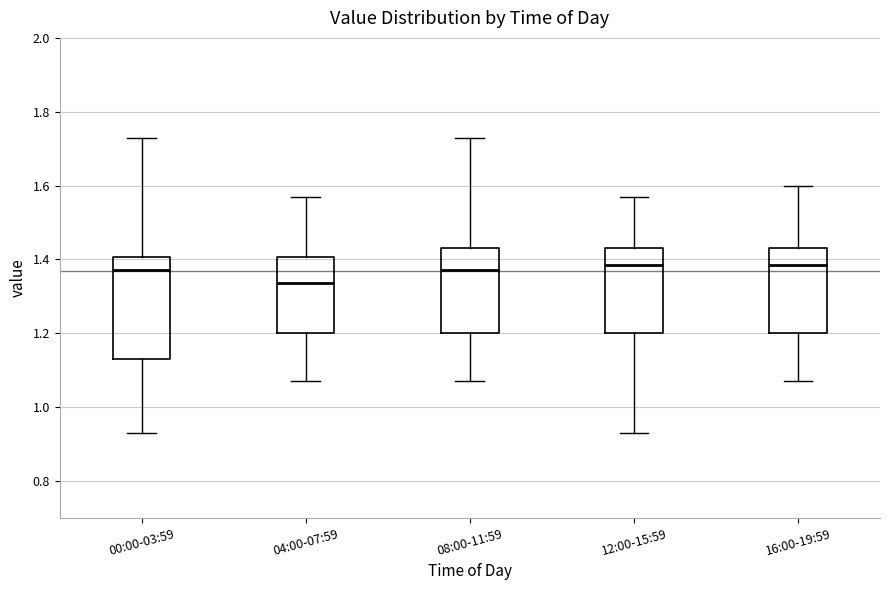

Reading left to right, transcribe this box plot: for each box, give where its median line is, the range the box spans, and where its two whiskers end, as read against the y-axis. The values are not printed on the chart, so give them approximately, as read against the axis.

00:00-03:59: median 1.38, box 1.14 to 1.40, whiskers 0.94 to 1.74
04:00-07:59: median 1.34, box 1.20 to 1.40, whiskers 1.08 to 1.58
08:00-11:59: median 1.38, box 1.20 to 1.44, whiskers 1.08 to 1.74
12:00-15:59: median 1.38, box 1.20 to 1.44, whiskers 0.94 to 1.58
16:00-19:59: median 1.38, box 1.20 to 1.44, whiskers 1.08 to 1.60